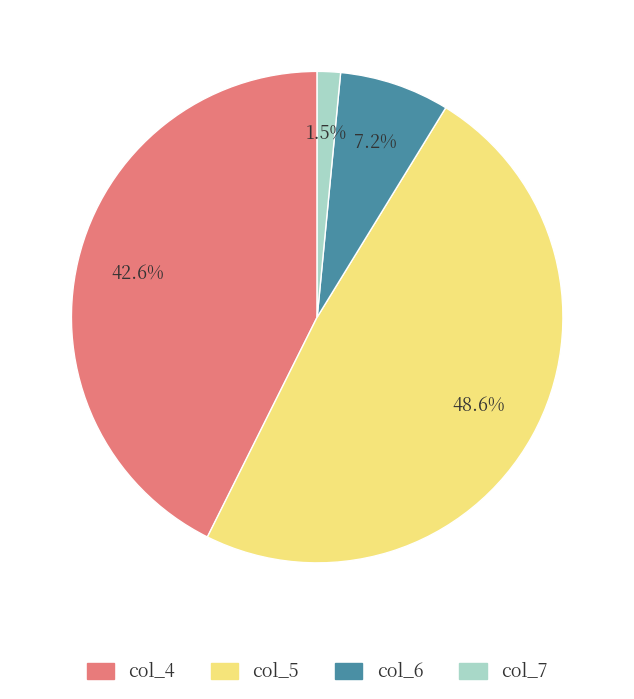

Is there a majority slice in this chart?

No